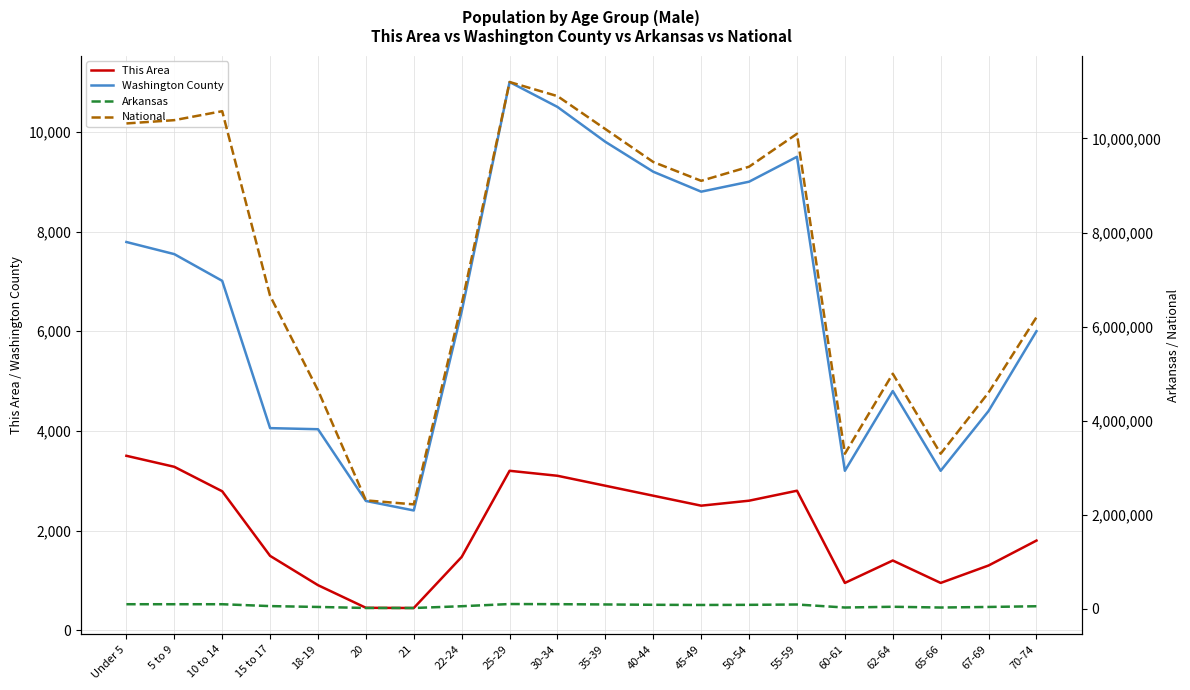

Which series has the largest total across all categories?

National